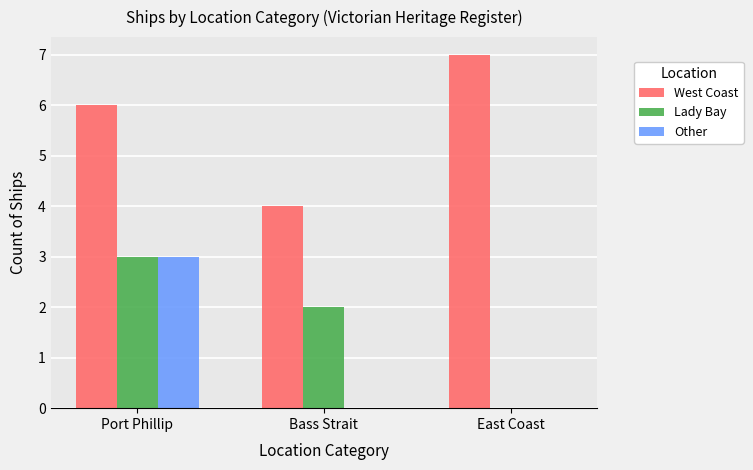

Reading right to left, list all the values displayed in this chart.

West Coast: 7	4	6
Lady Bay: 0	2	3
Other: 0	0	3